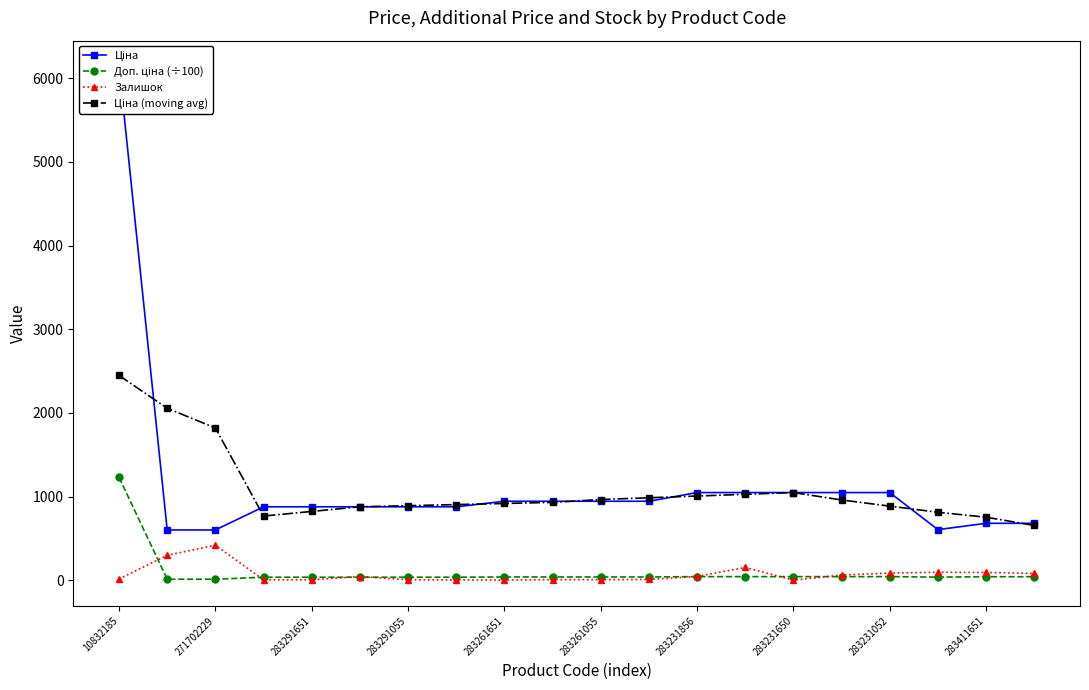

At which label does Ціна reach its minimum?

271702229